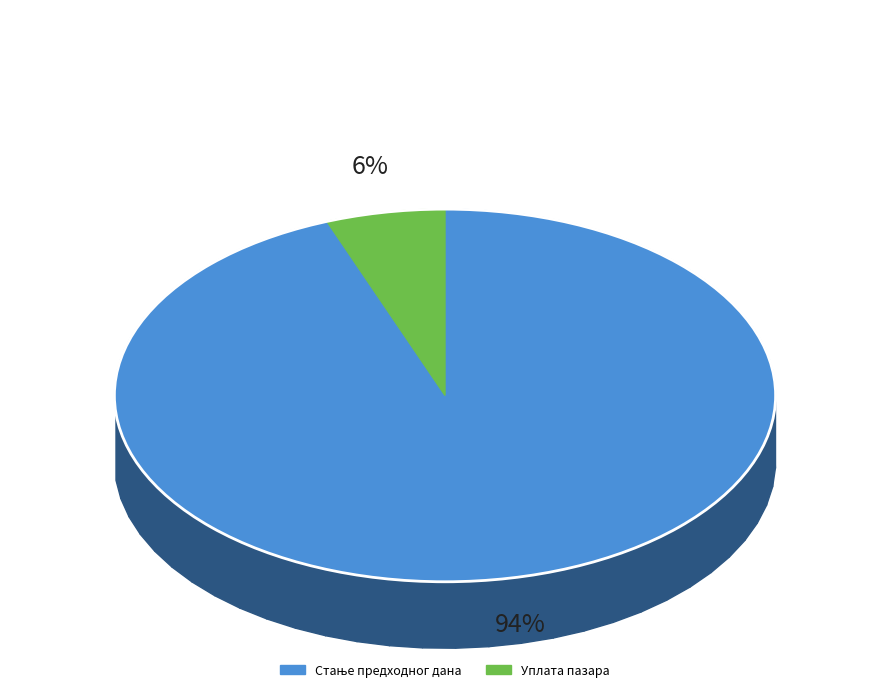

What percentage is the Уплата пазара slice, to the nearest percent?

6%